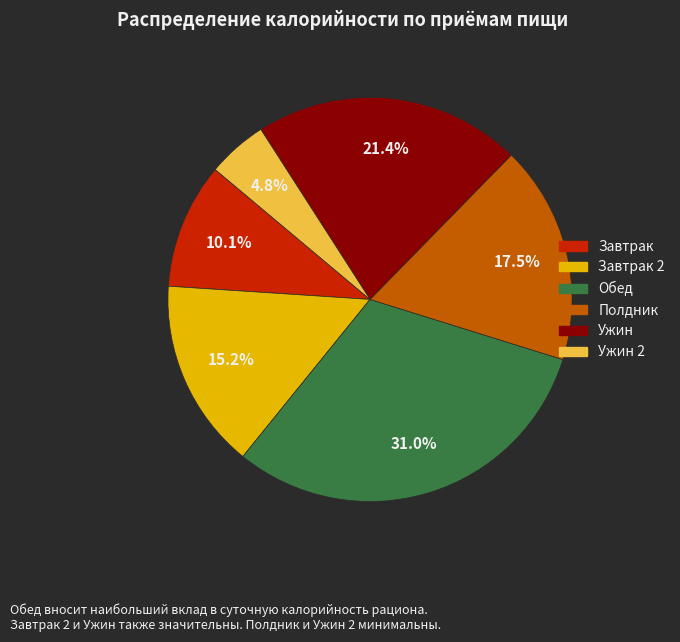

Is there a majority slice in this chart?

No